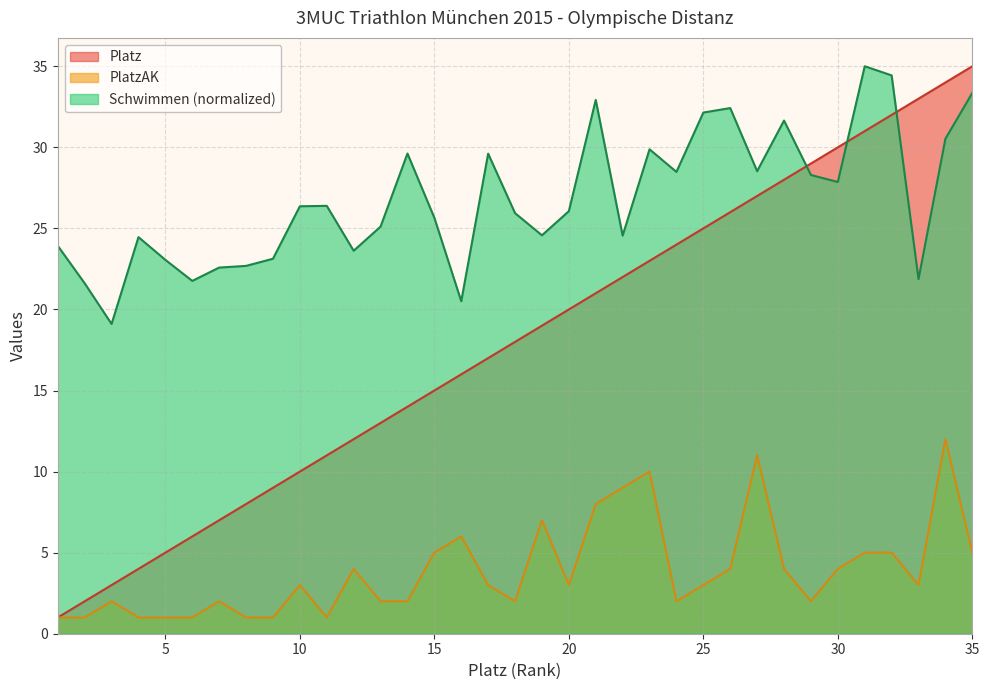

What is the value of the PlatzAK point at the 10th from the left?

3.0